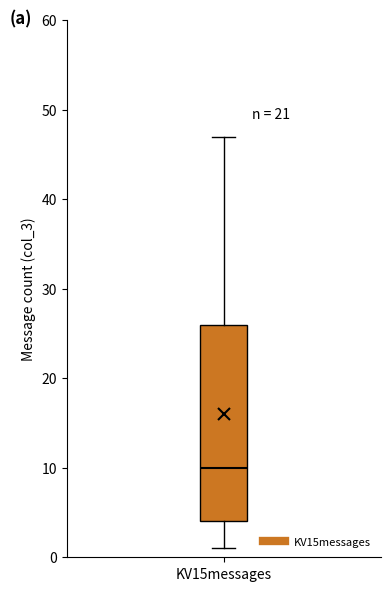

Where is the upper edge of the box for KV15messages on the y-axis? The values are not printed on the chart, so give them approximately, as read against the axis.

26